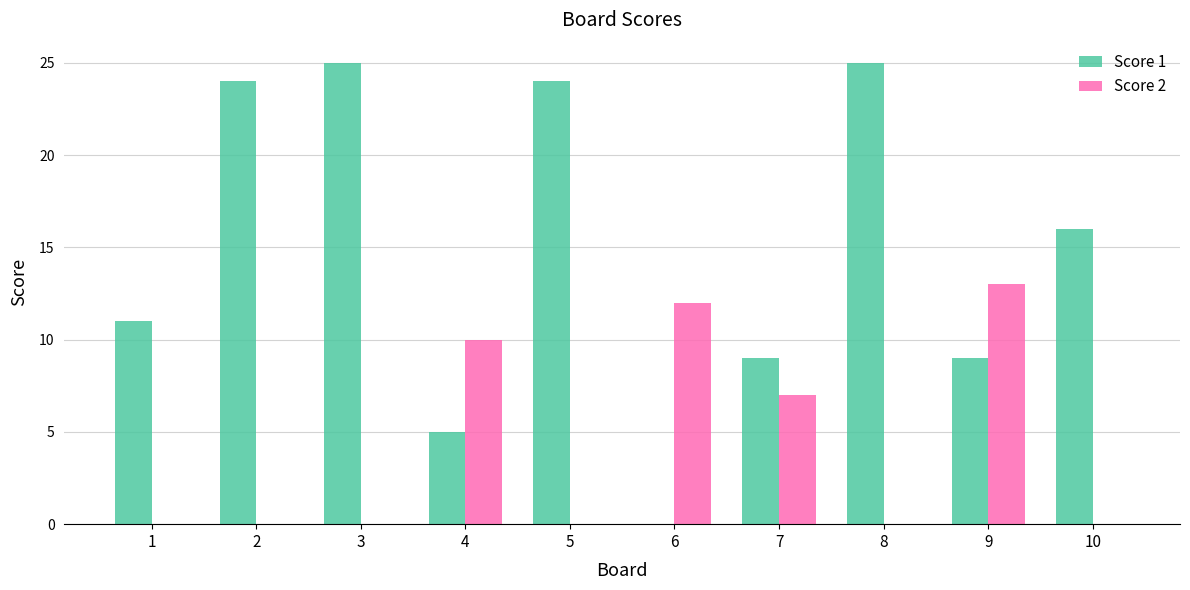

Which series changed the most between 1 and 9?

Score 2